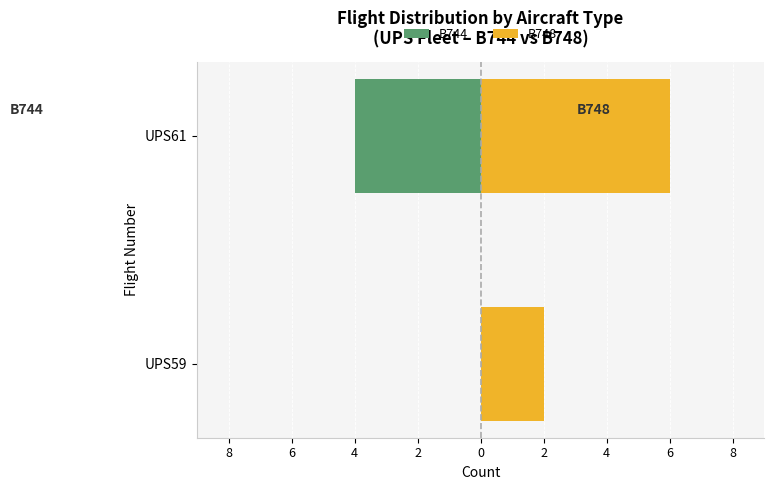

What is the sum of all B744 values?

-4